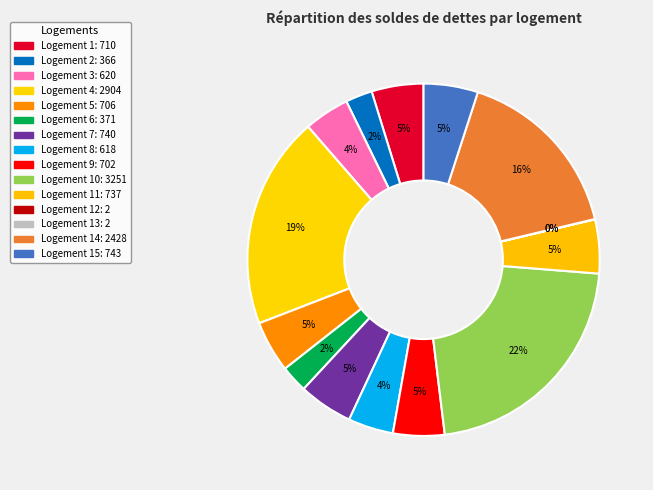

Which slice is the largest?

10